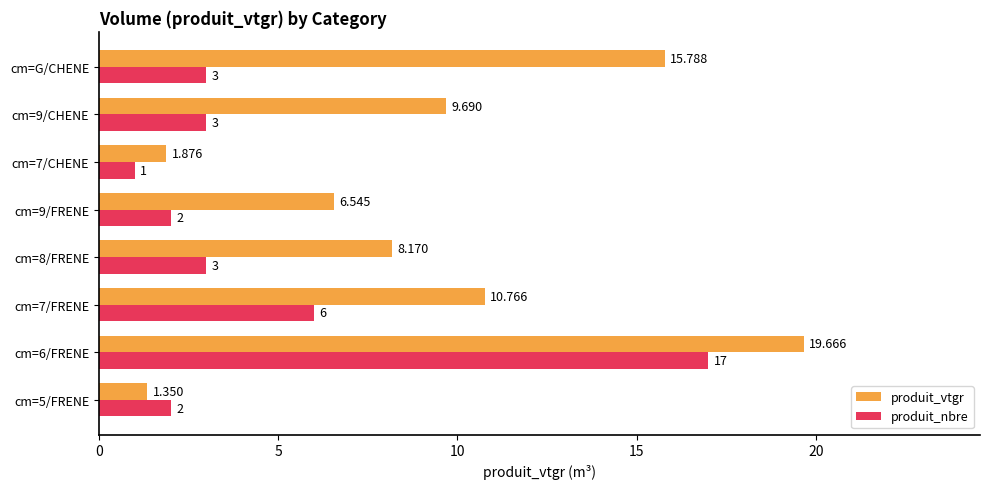

What is the highest value of the produit_vtgr series?

19.7